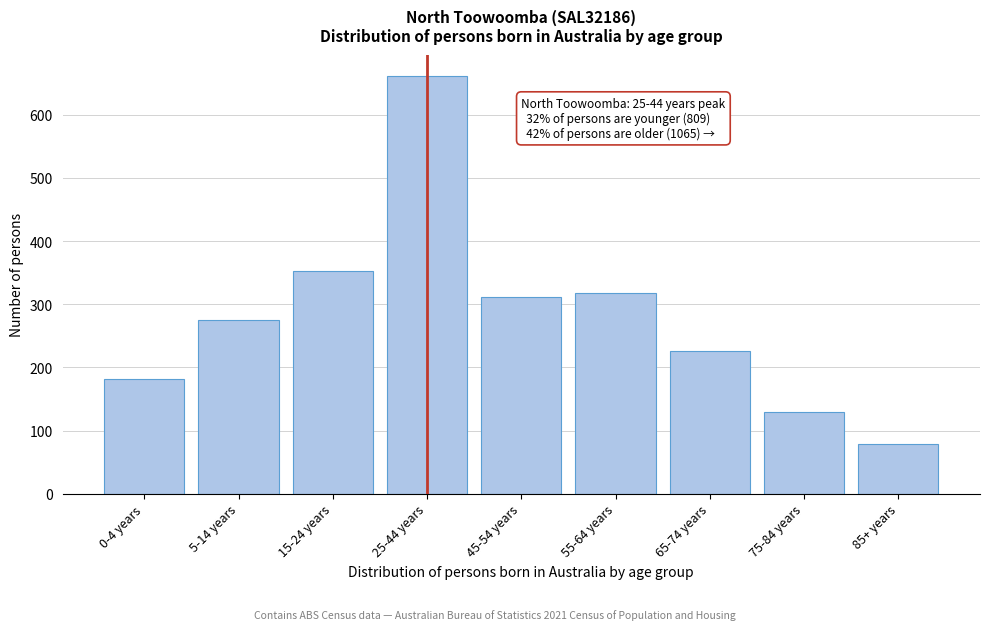

Reading right to left, list all the values displayed in this chart.

79	130	226	318	312	662	352	275	182